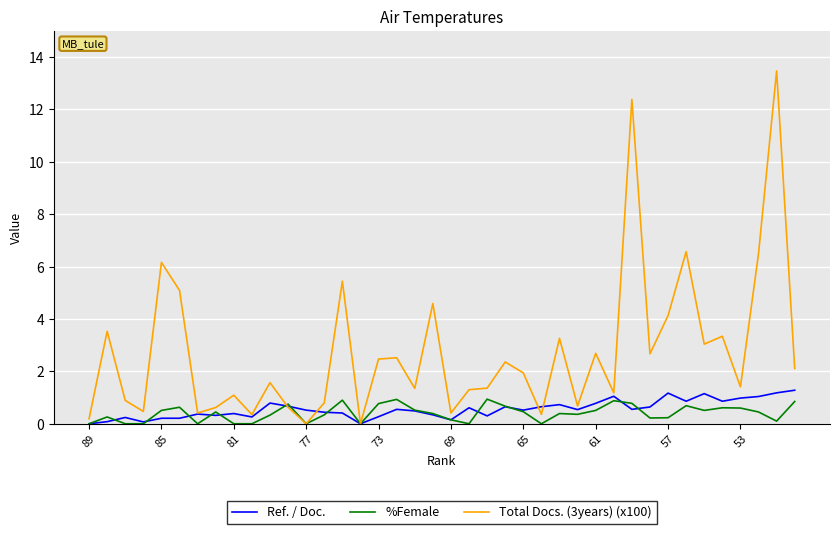

Which series has the widest spread of values?

Total Docs. (3years) (x100)